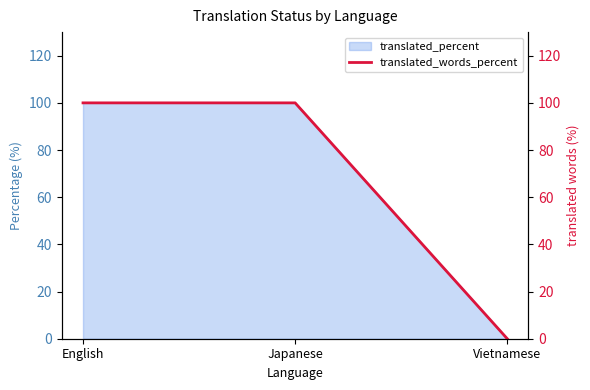

How many data points are less than 100?

1